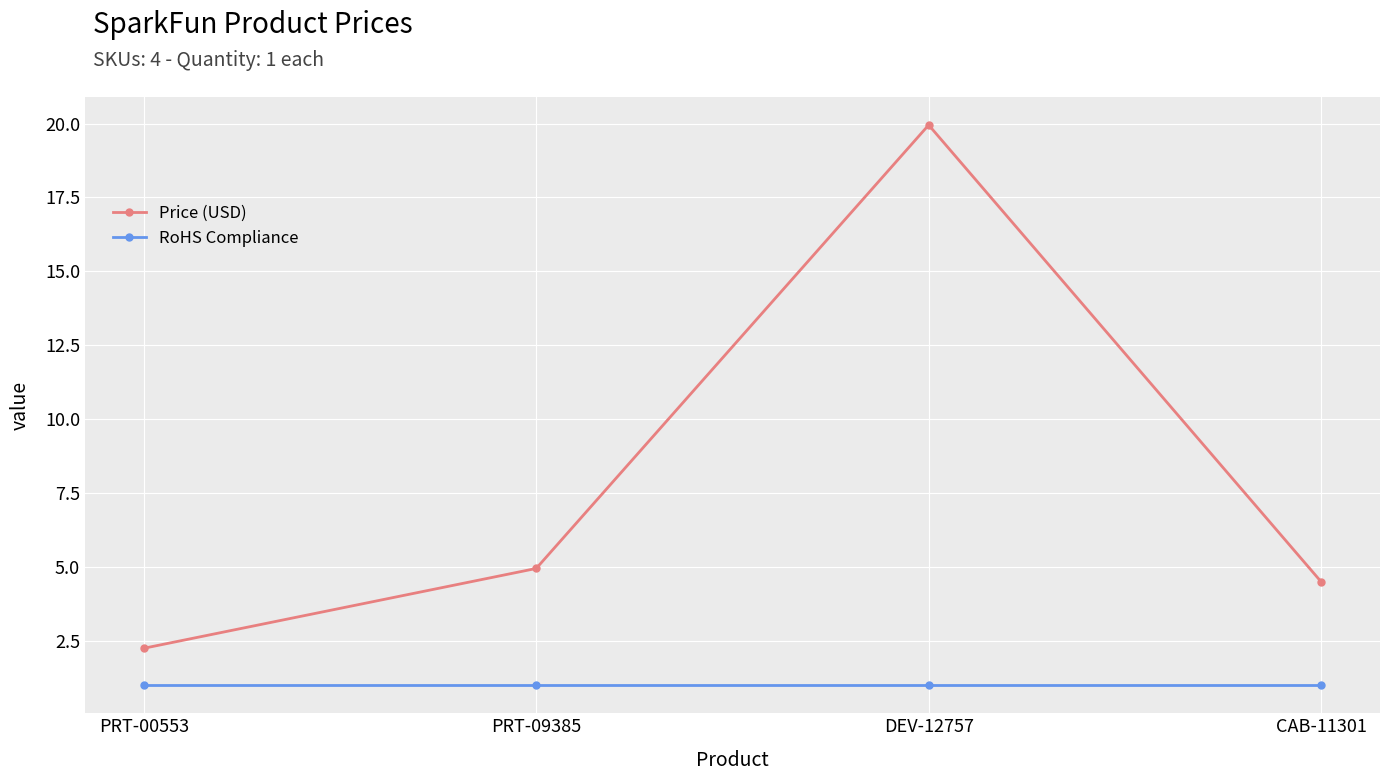

Rank the series by their maximum value, from highest to lowest.

Price (USD), RoHS Compliance